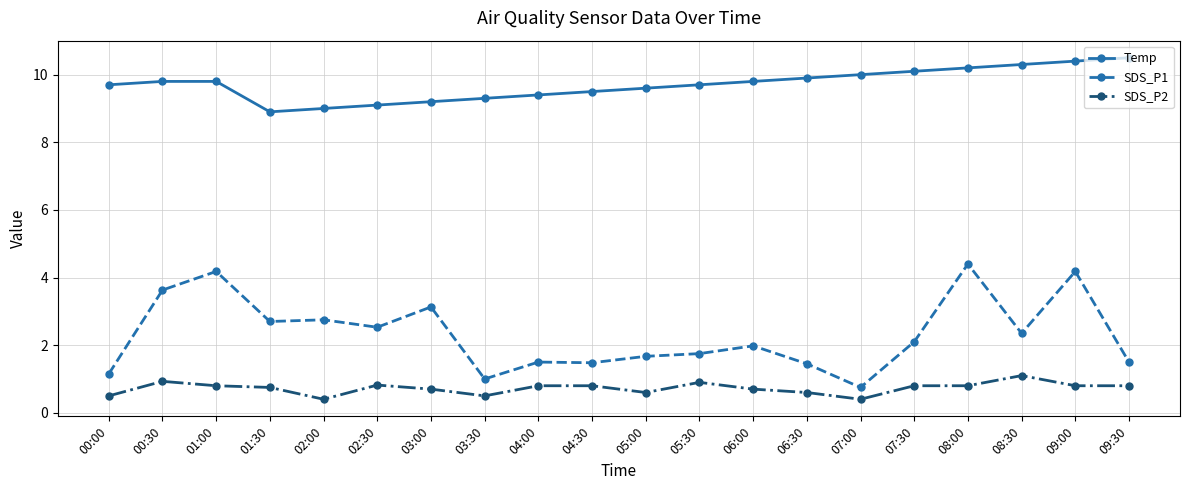

Rank the series at 01:30 from highest to lowest value.

Temp, SDS_P1, SDS_P2